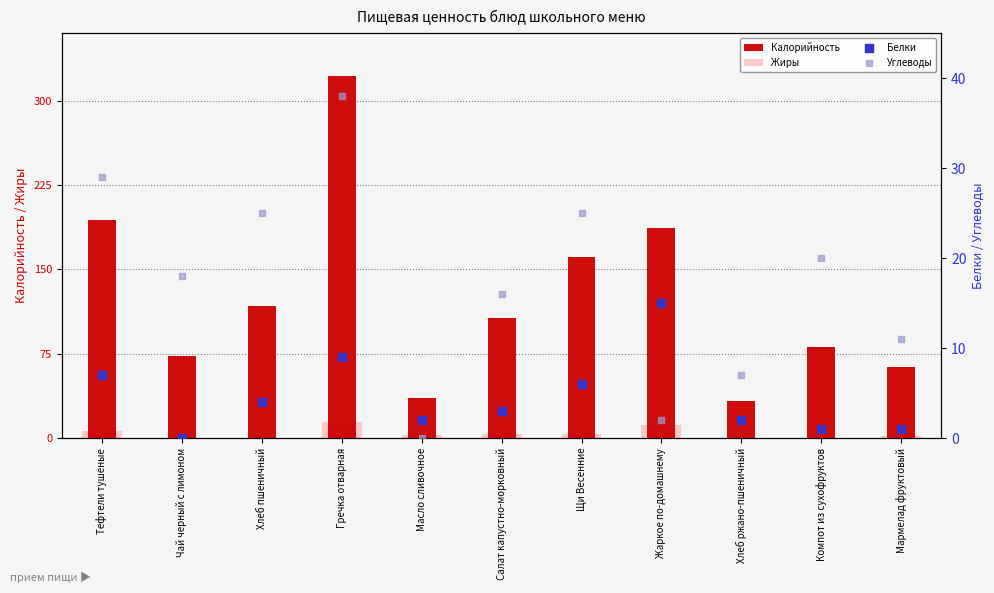

What are all the series names shown in the legend?

Калорийность, Жиры, Белки, Углеводы